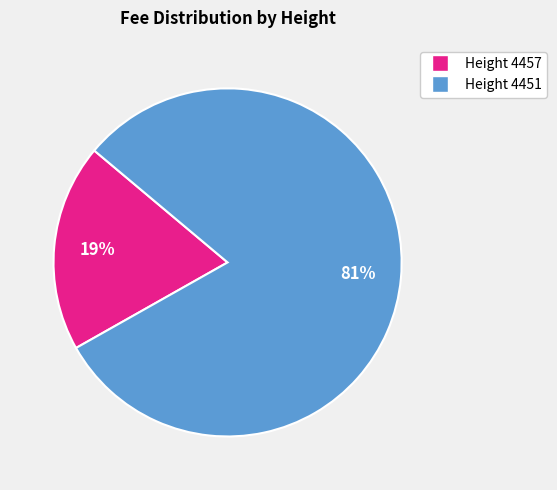

Is there any slice that represents more than half of the pie?

Yes